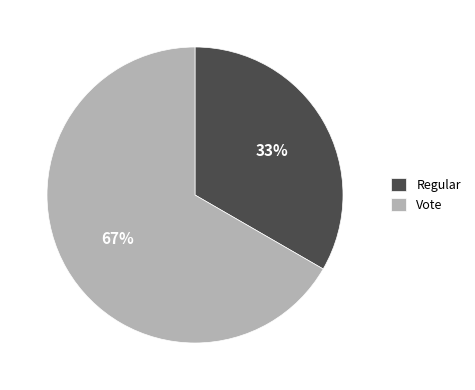

Is it true that Regular is 33% of the pie?

True